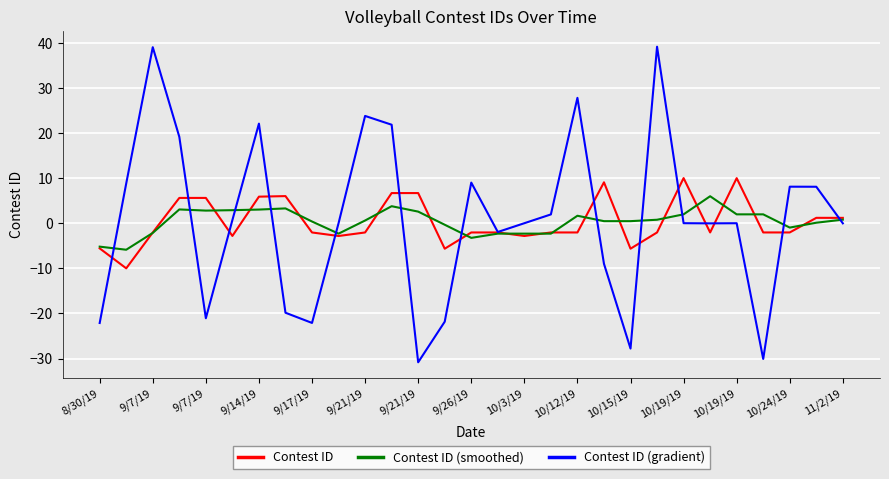

Rank the series by their maximum value, from lowest to highest.

Contest ID (smoothed), Contest ID, Contest ID (gradient)